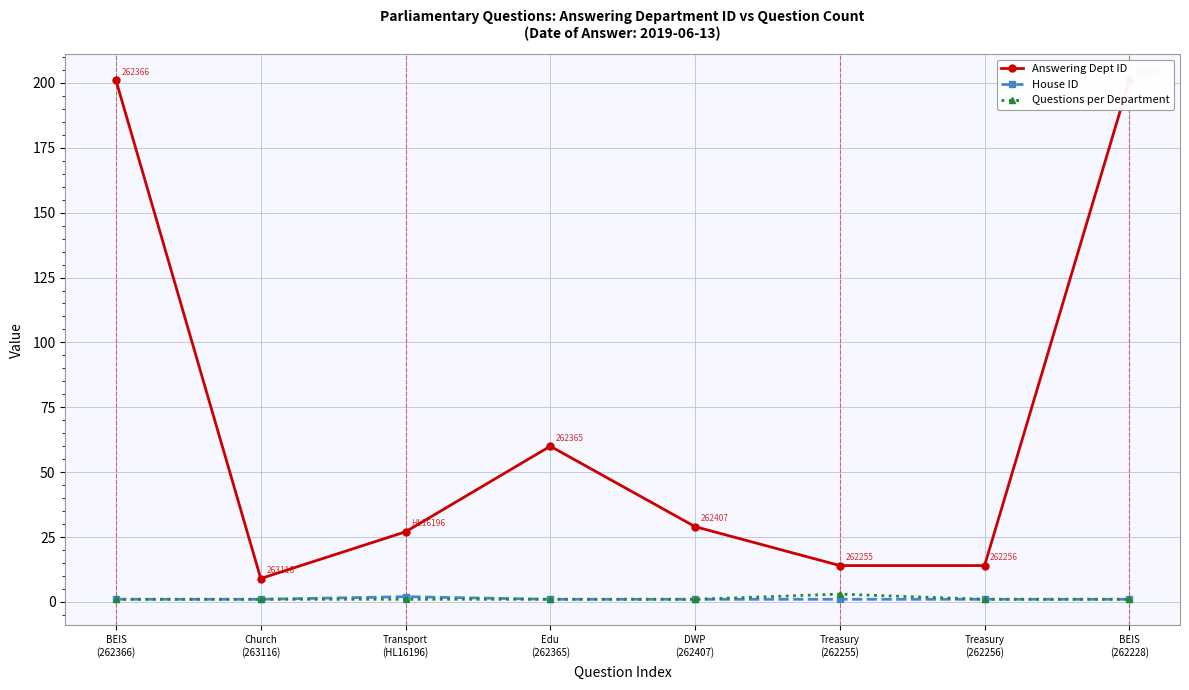

Where is the first local maximum for Answering Dept ID?

Edu
(262365)